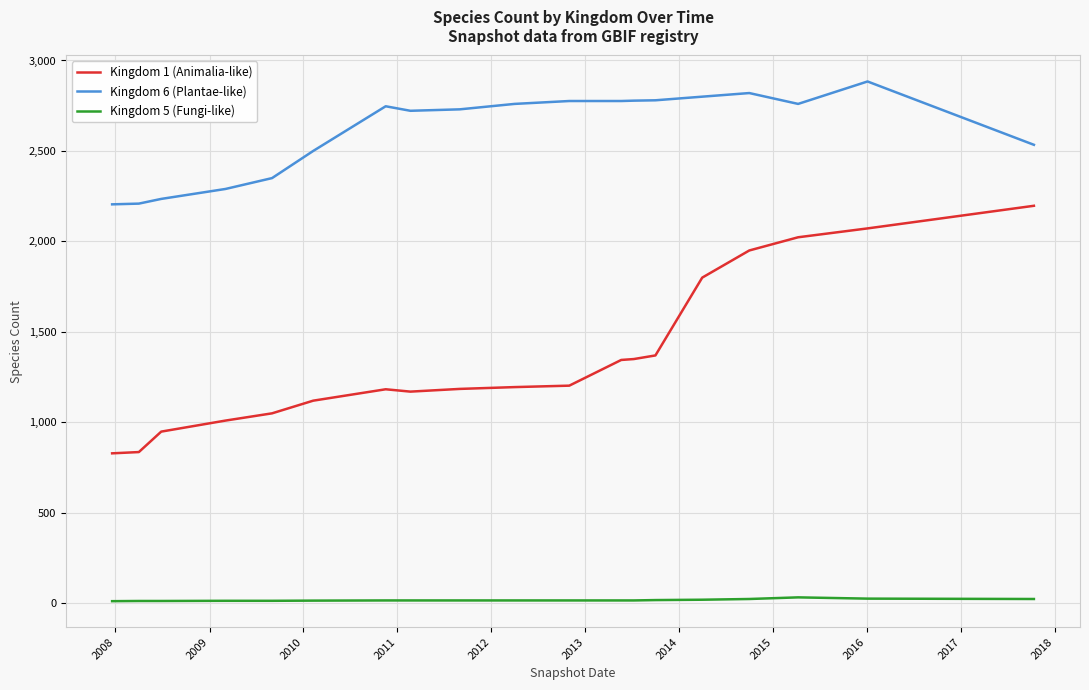

What is the greatest value displayed?

2884